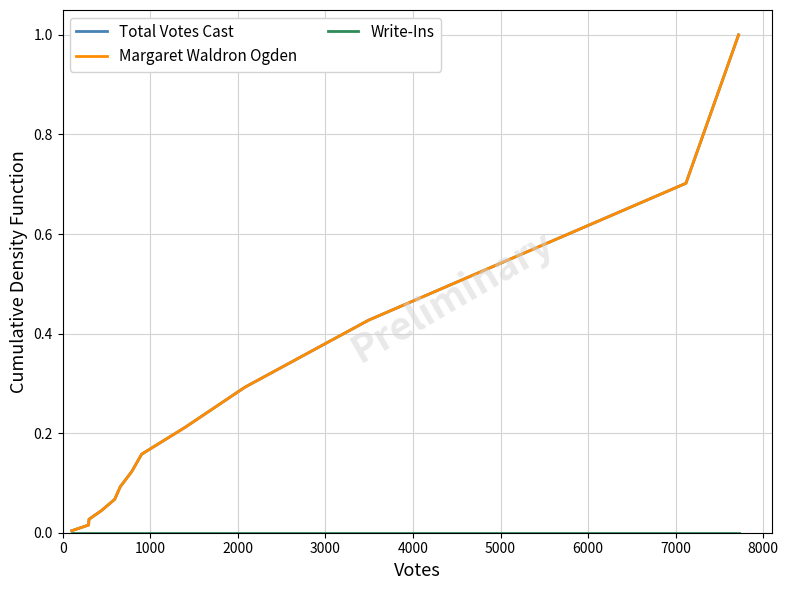

Does the chart display data point markers on the line(s)?

No